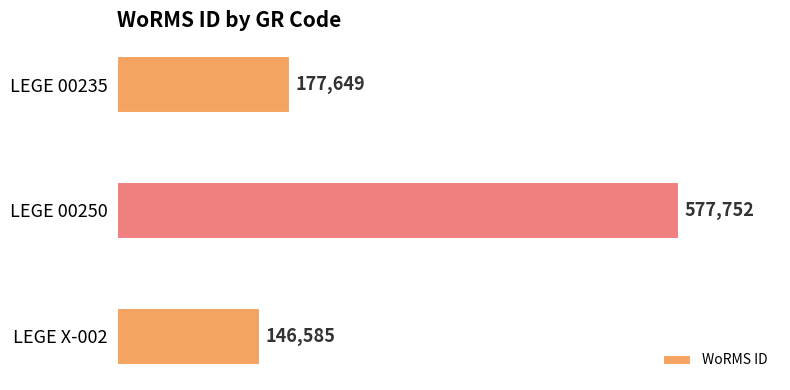

Reading bottom to top, transcribe all the data shown in this chart.

LEGE X-002=146585	LEGE 00250=577752	LEGE 00235=177649